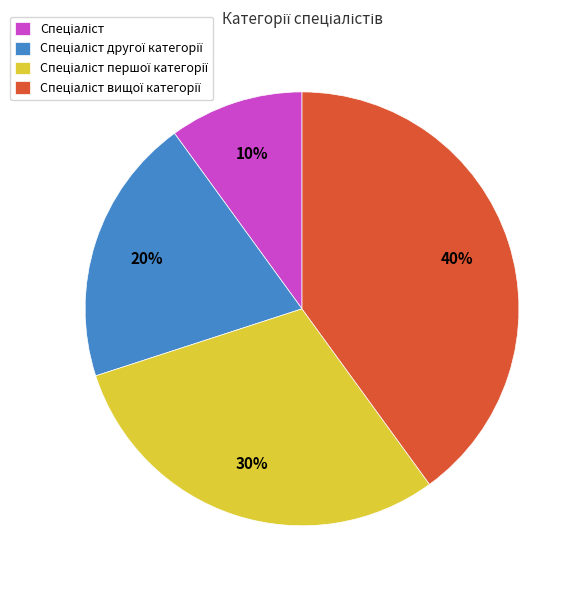

To the nearest percent, what is the average slice percentage?

25%